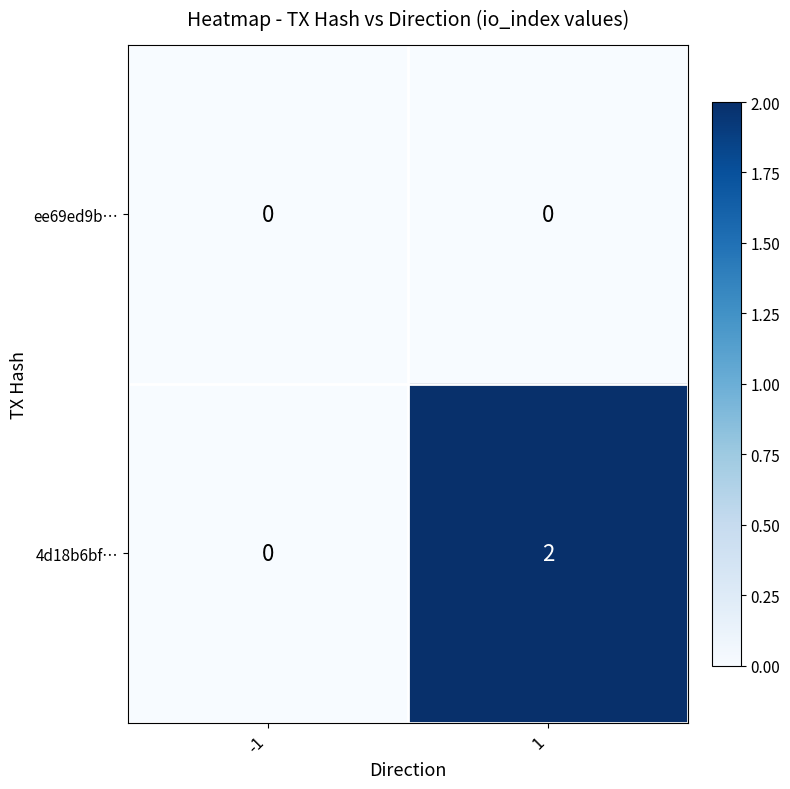

Is the value of 4d18b6bf… at 1 greater than the value of ee69ed9b… at 1?

Yes